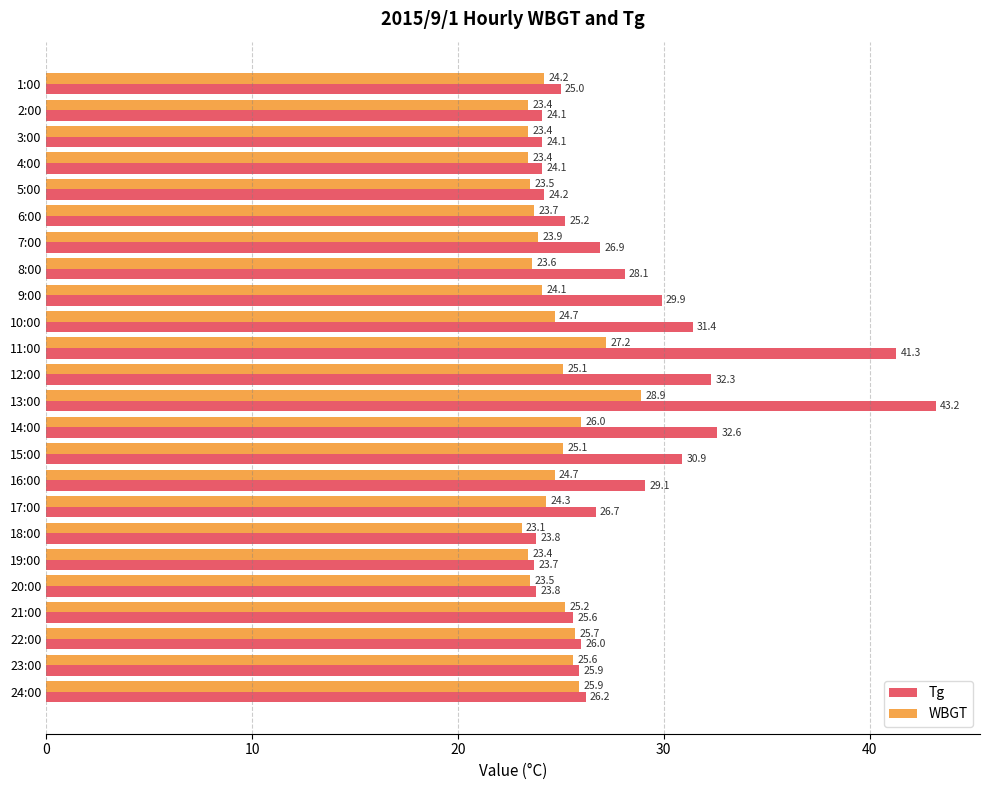

What is the greatest value displayed?

43.2